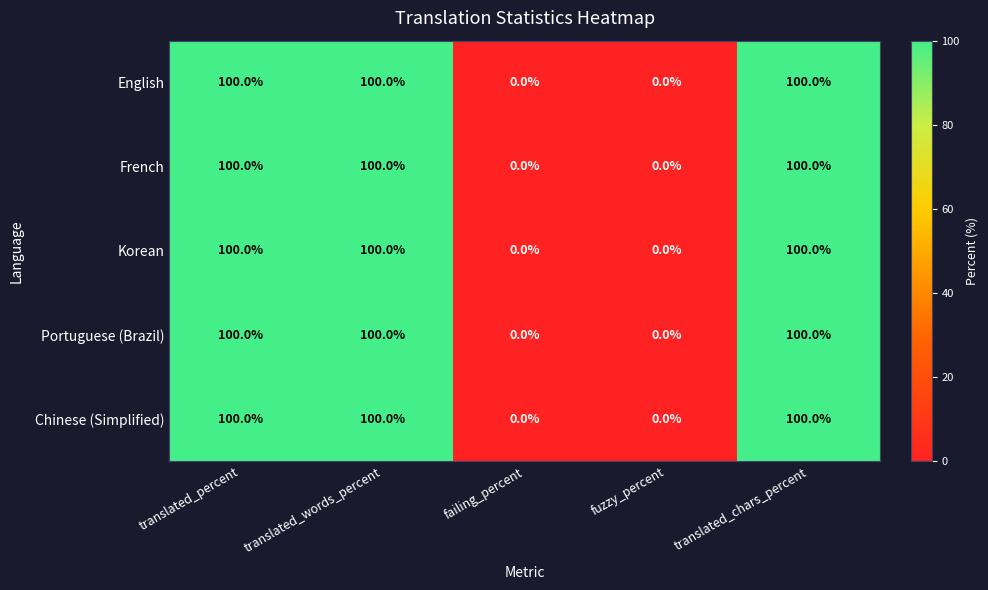

How many French values are between 0 and 100?

5